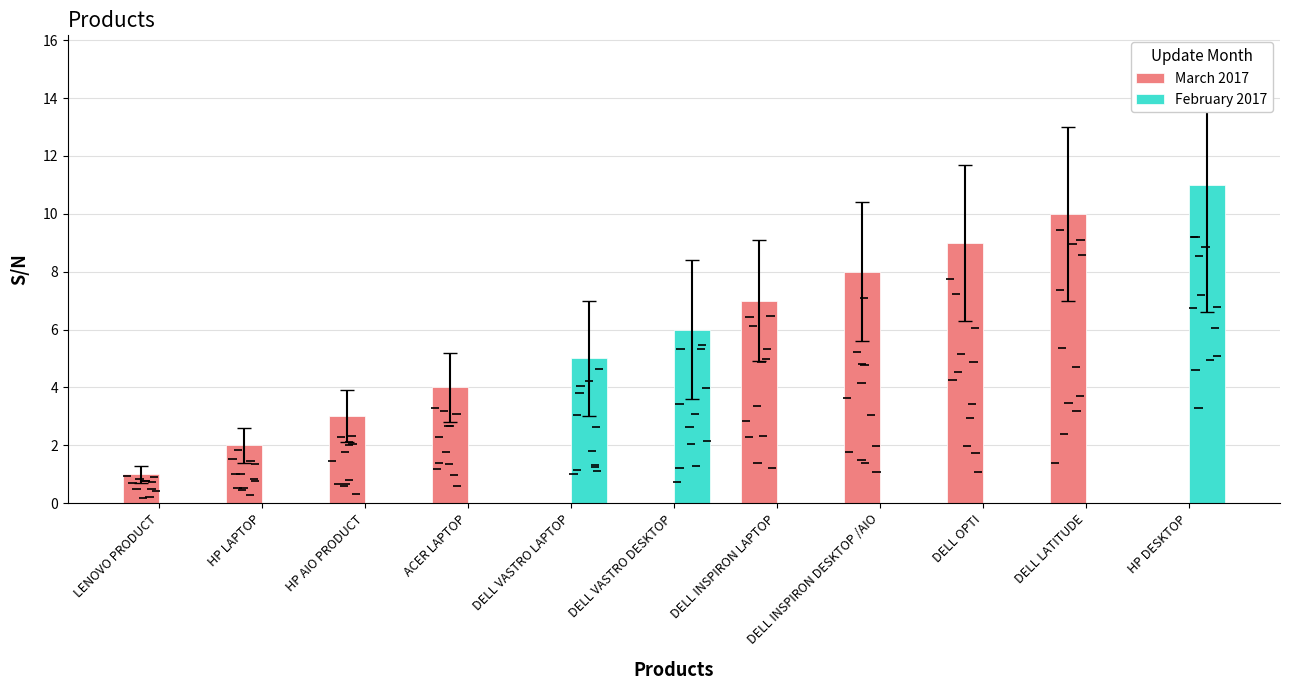

What is the average value of the March 2017 series?

4